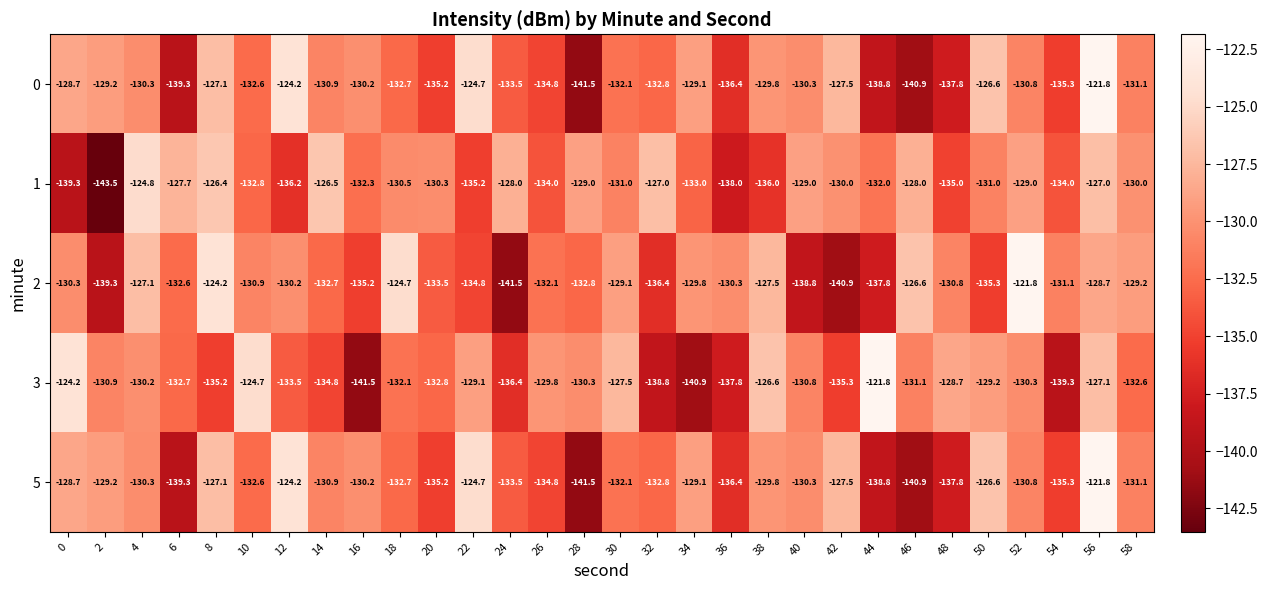

What is the total value across all series at 50?

-648.7